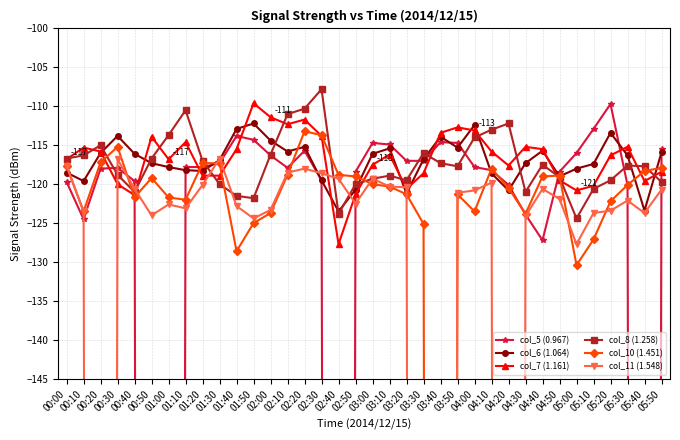

Which category has the highest value across all series?

02:30